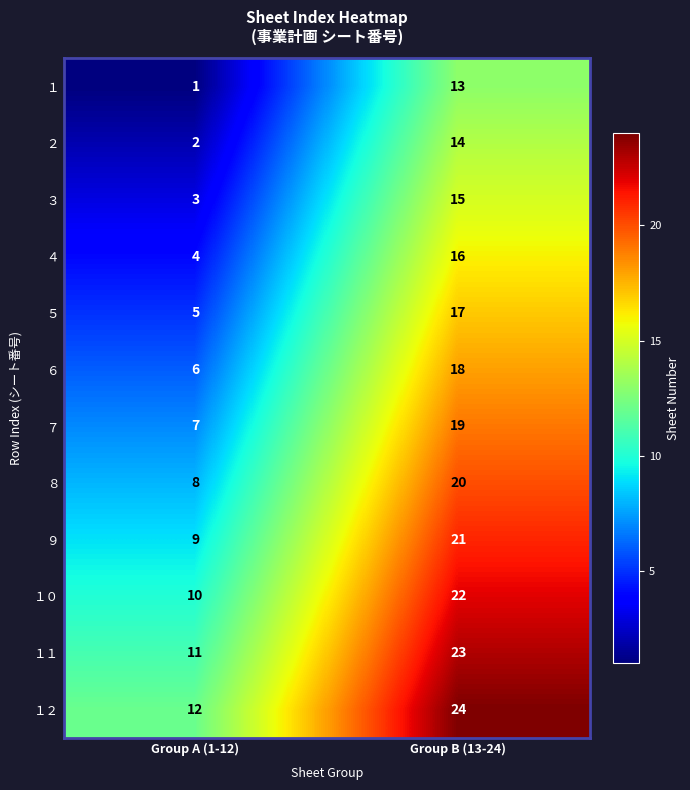

What is the difference between the highest and lowest values at Group B (13-24)?

11